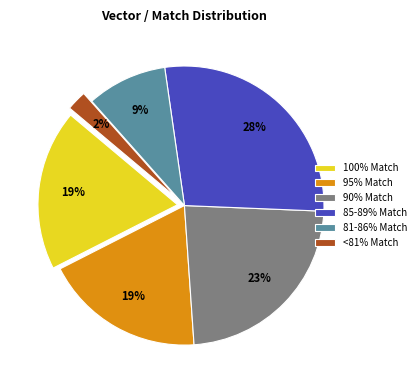

Does any single category account for the majority?

No